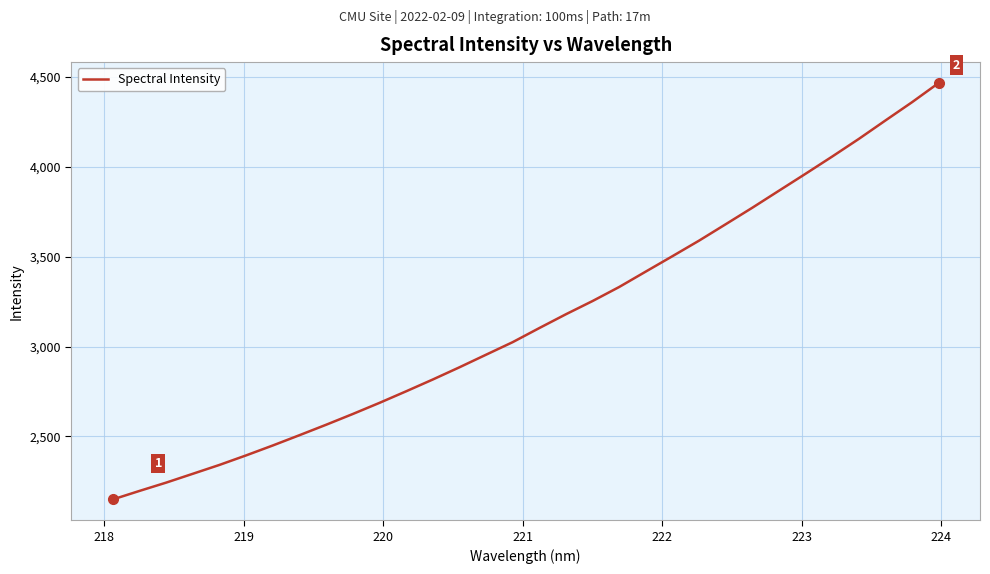

Reading left to right, list all the values displayed in this chart.

2149.7	2197.1	2243.2	2292.4	2341.8	2394.9	2450.0	2507.2	2565.3	2625.2	2687.0	2751.4	2817.0	2885.0	2955.1	3025.0	3103.5	3180.4	3254.0	3332.1	3418.1	3503.7	3590.2	3681.4	3773.3	3867.9	3962.3	4058.1	4156.2	4258.8	4360.5	4467.5